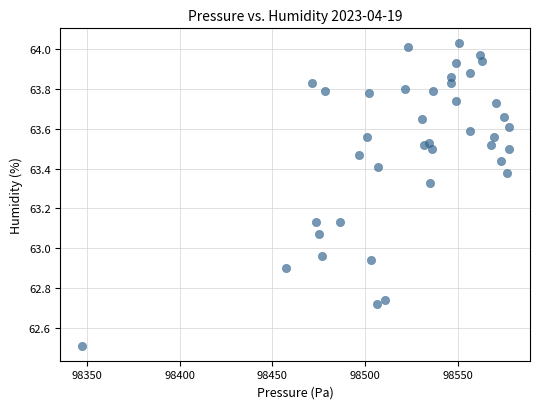

What is the range of X values (max minus min)?

230.1